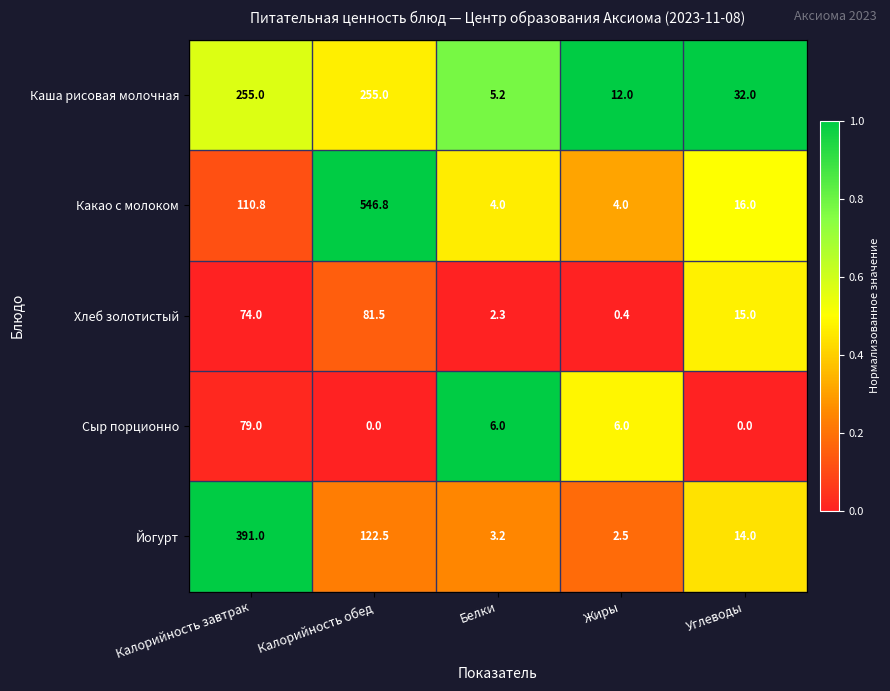

Which series has the largest range (max minus min)?

Какао с молоком